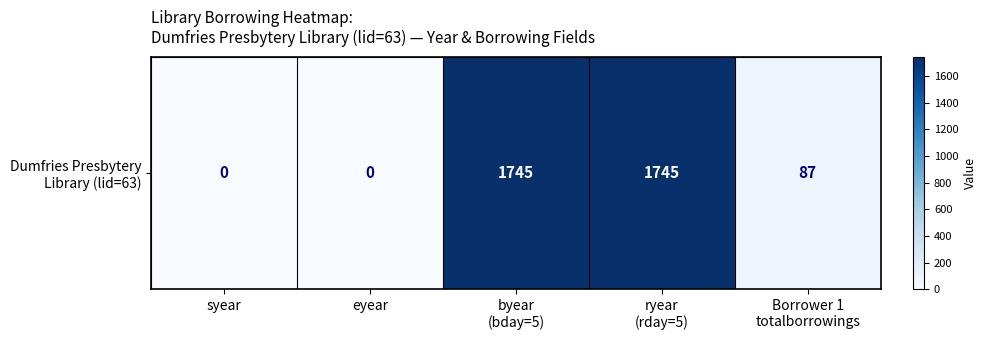

Is it true that the value at Borrower 1
totalborrowings is 87?

True